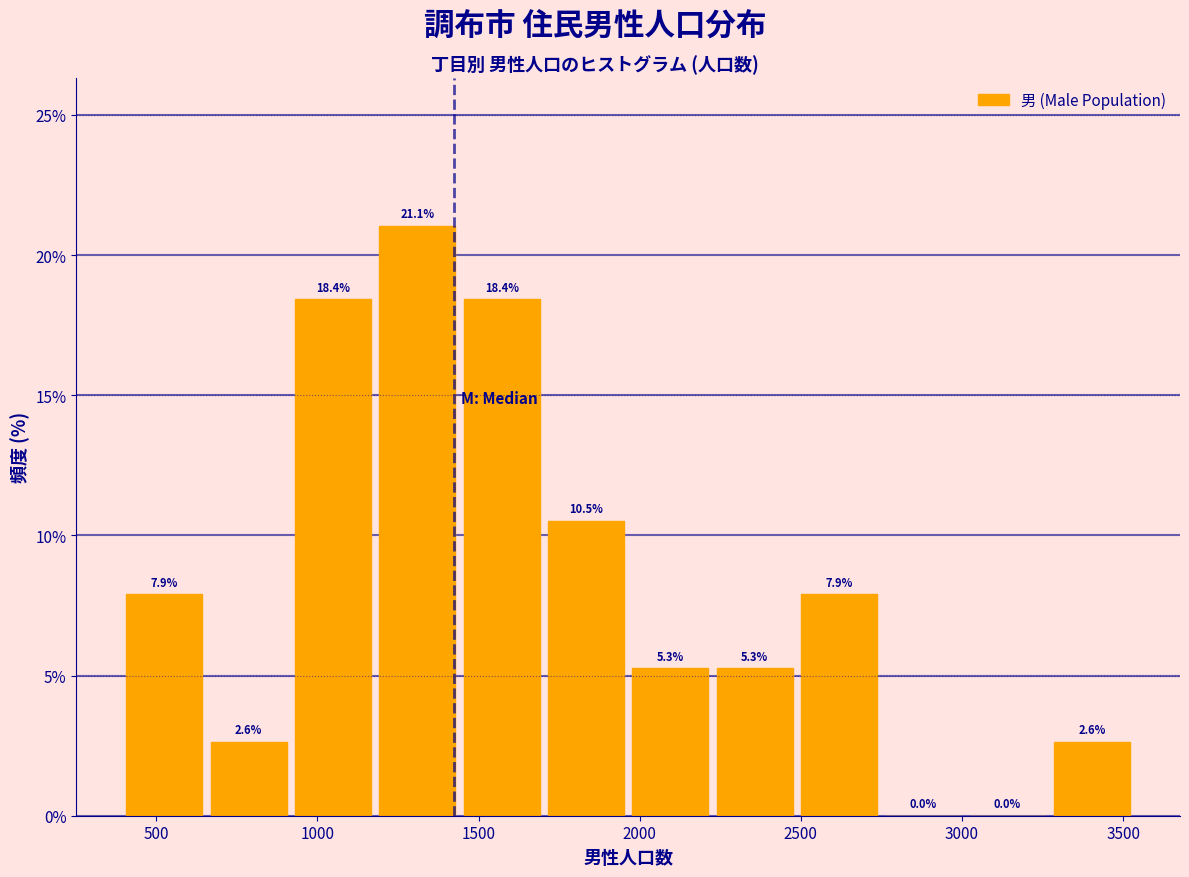

Reading left to right, list every bar in this chart as the range it spans on the x-axis followed by its height. The bar edges are not printed on the chart, so give them approximately, as read against the axis.

400 to 650: 7.9
650 to 900: 2.6
900 to 1200: 18.4
1200 to 1450: 21.1
1450 to 1700: 18.4
1700 to 1950: 10.5
1950 to 2250: 5.3
2250 to 2500: 5.3
2500 to 2750: 7.9
2750 to 3000: 0.0
3000 to 3250: 0.0
3250 to 3550: 2.6